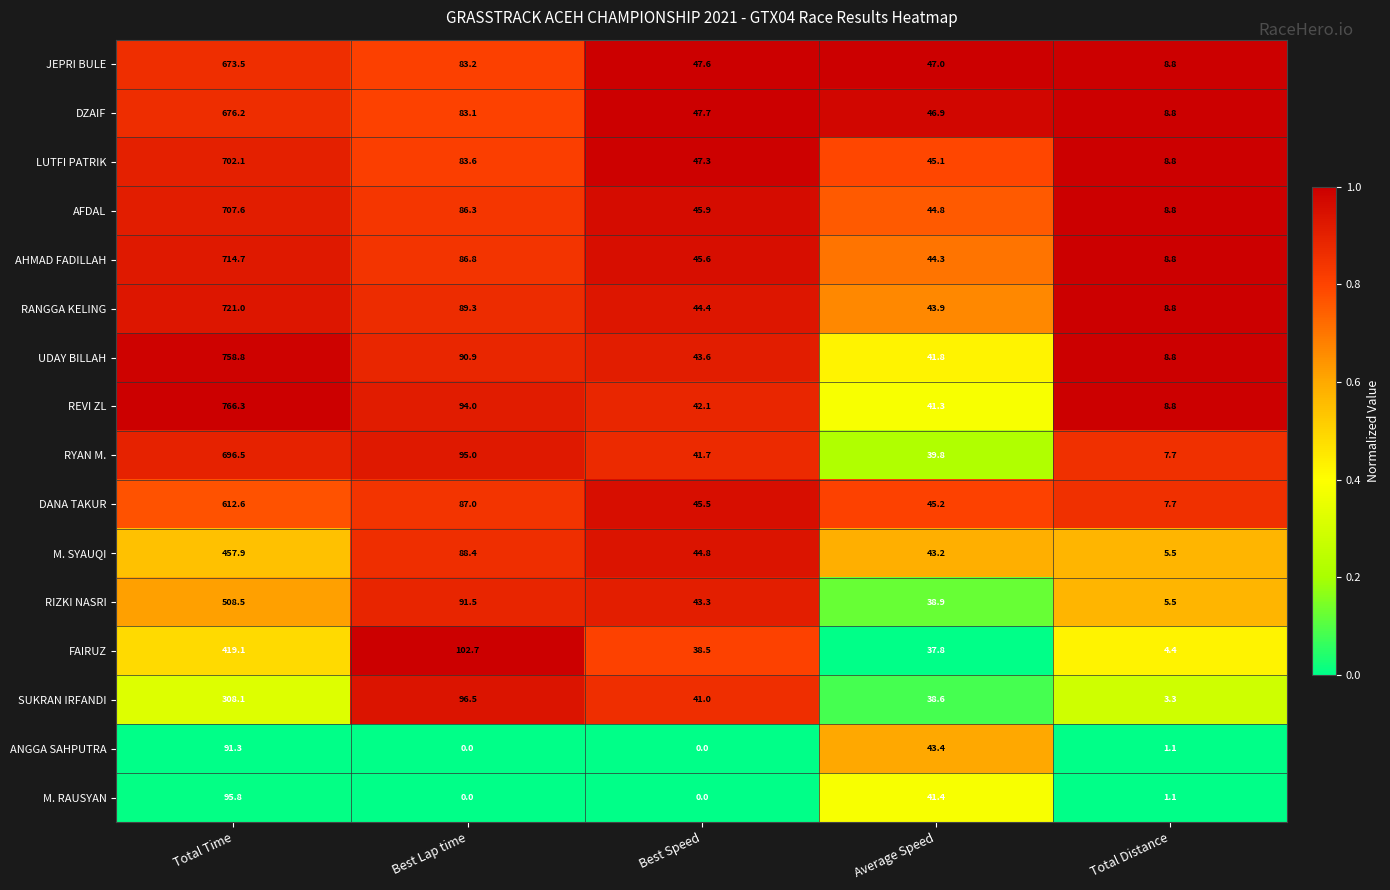

The value of RANGGA KELING at Best Lap time is 89.3. True or false?

True